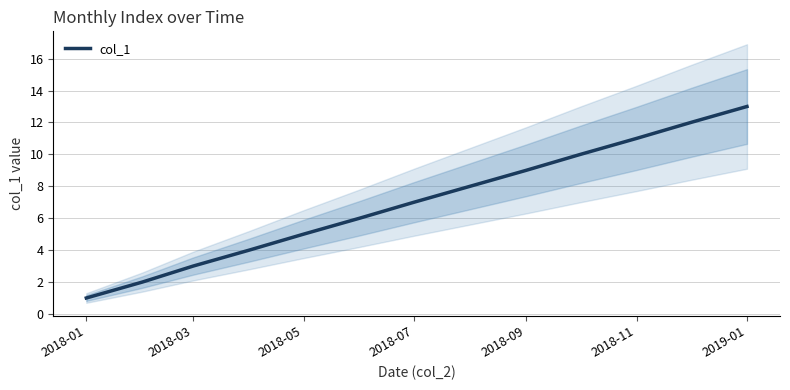

The value of col_1 at 2018-01 is 0. True or false?

False